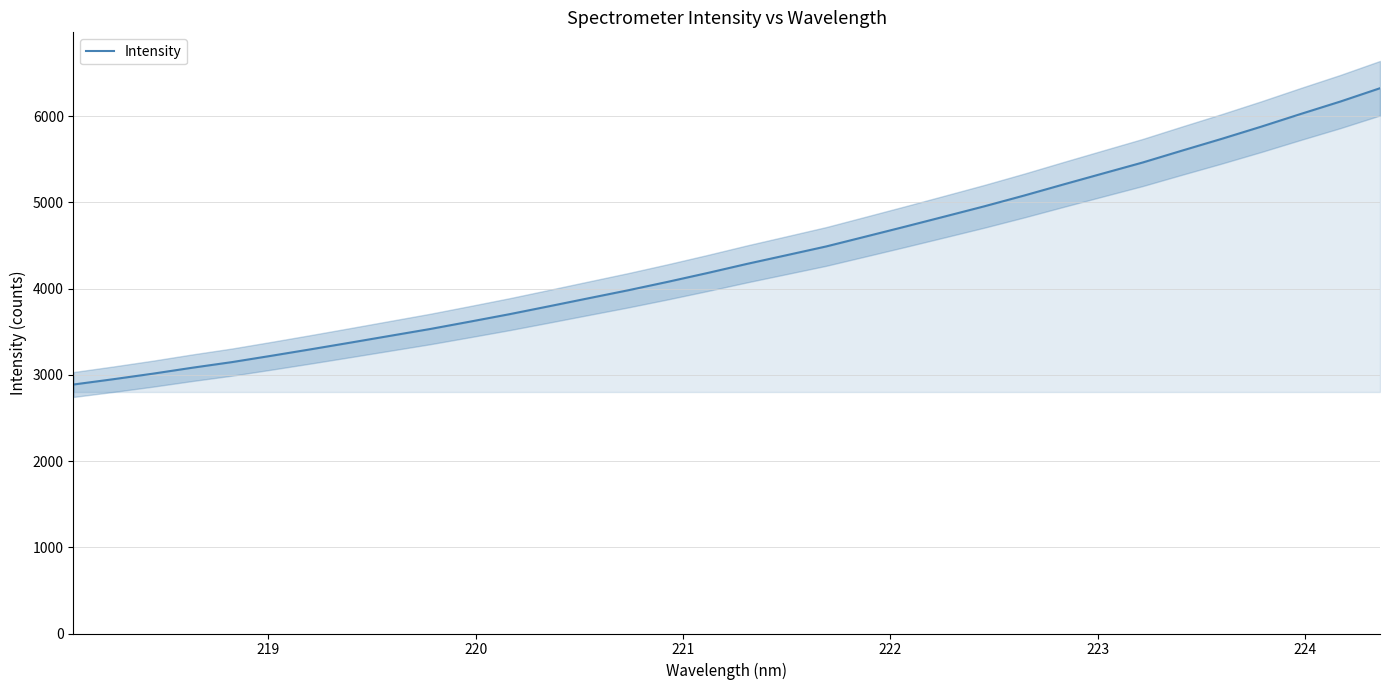

What is the difference between the maximum and minimum values?

3436.2